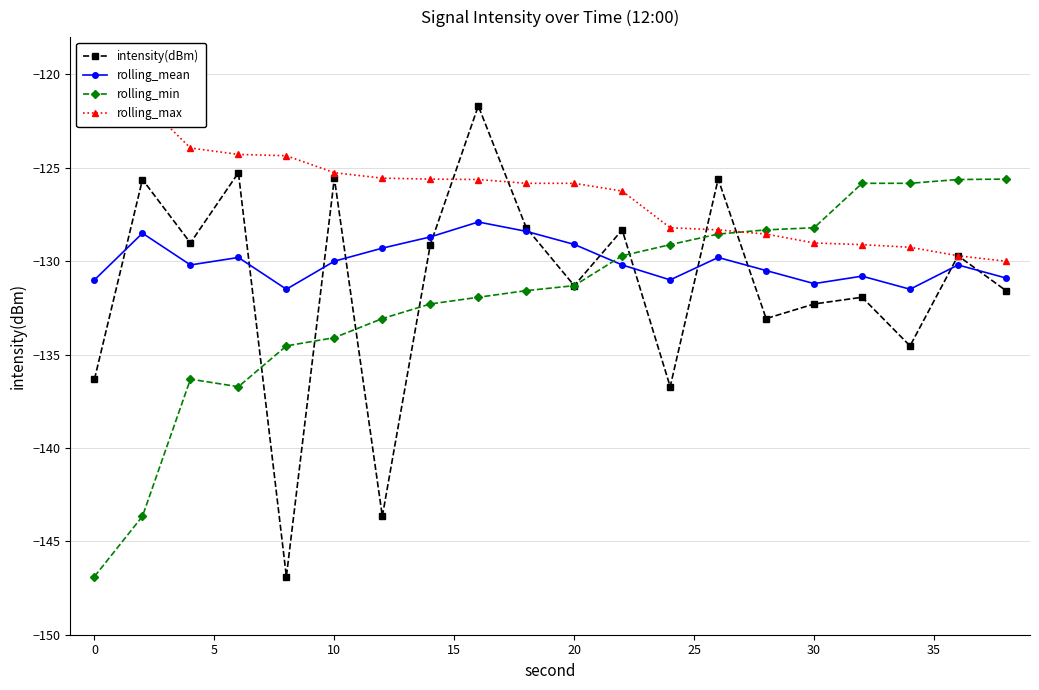

True or false: intensity(dBm) and rolling_mean cross at least once.

True